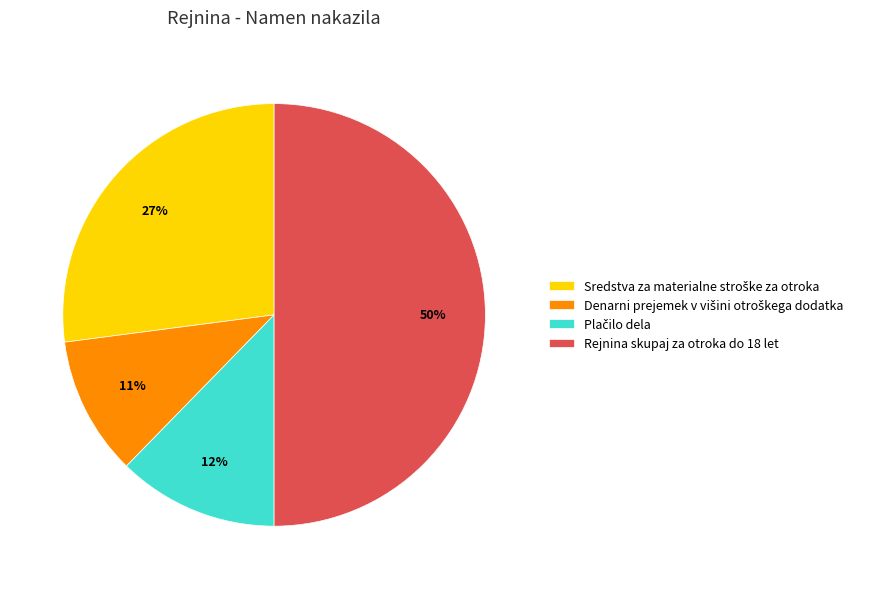

To the nearest percent, what is the average slice percentage?

25%